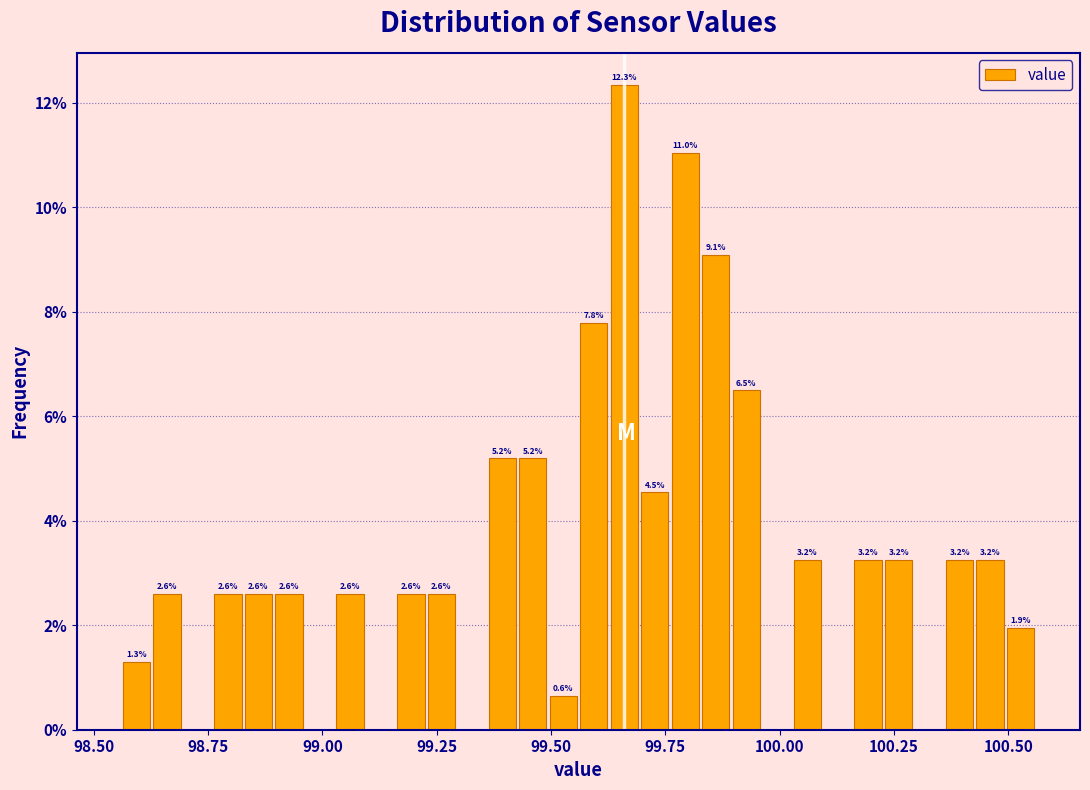

Read against the x-axis, roughly where is the centre of the tallest bar?

99.65